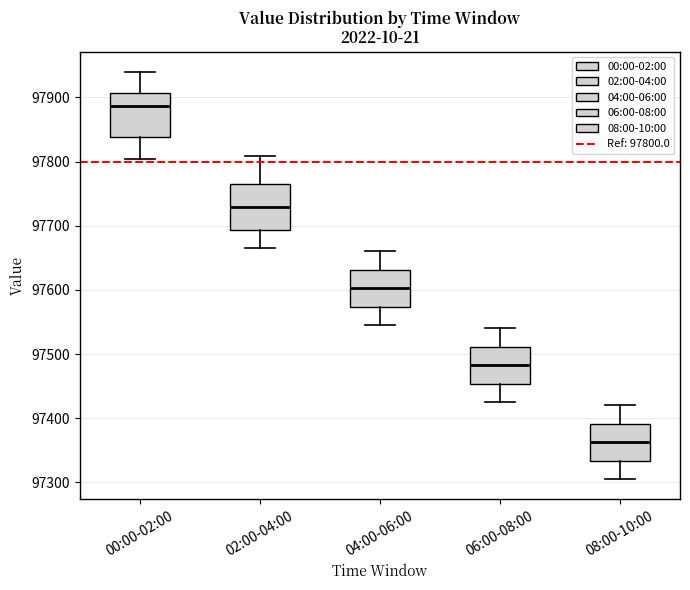

Which box's median line is the highest?

00:00-02:00